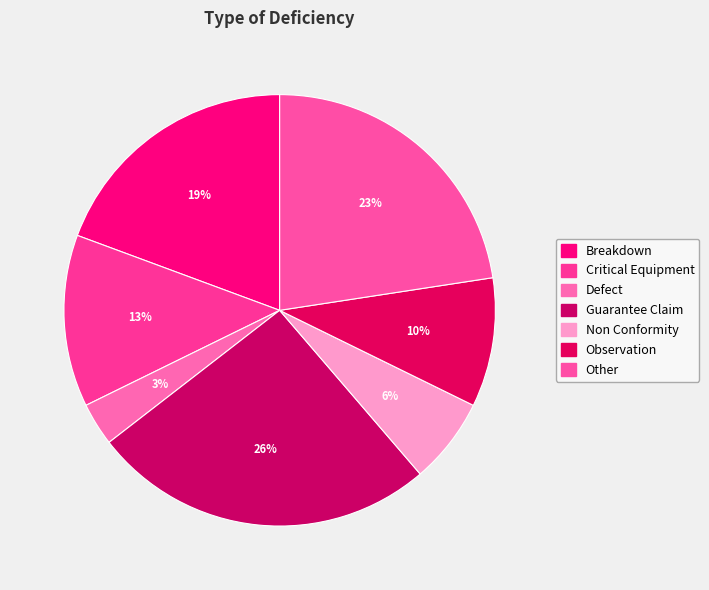

What percentage is NOT represented by Breakdown?

80.6%